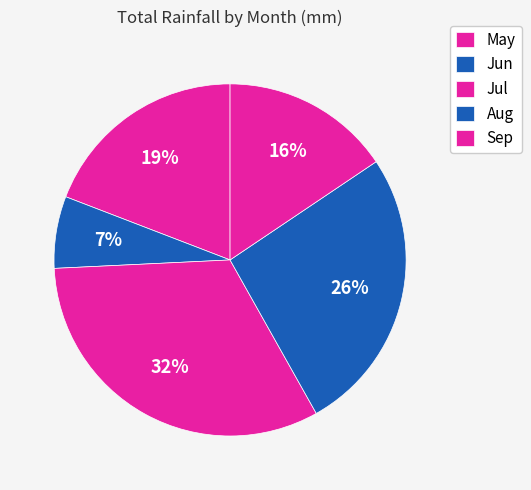

To the nearest percent, what is the average slice percentage?

20%